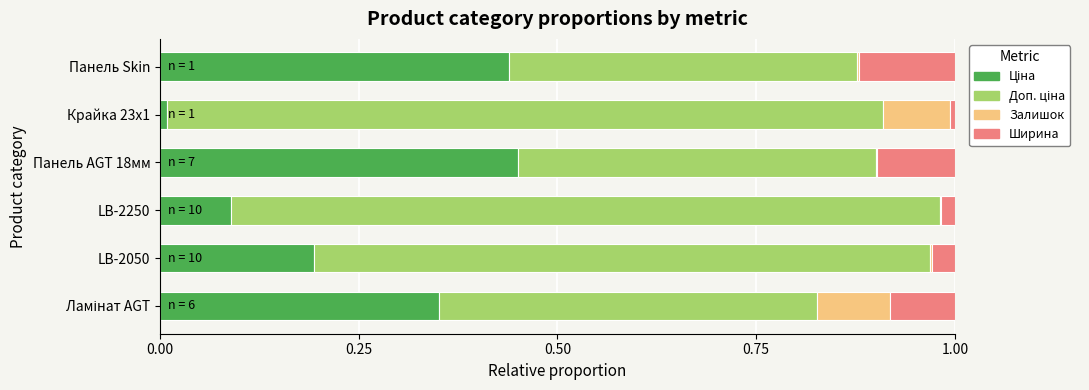

Count the number of data series in this chart.

4